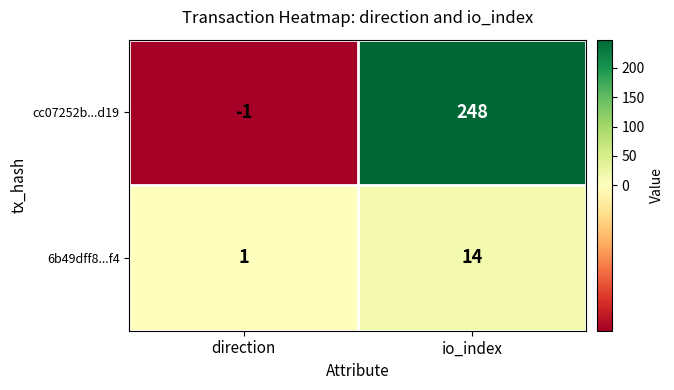

What is the sum of the 6b49dff8...f4 values at direction and io_index?

15